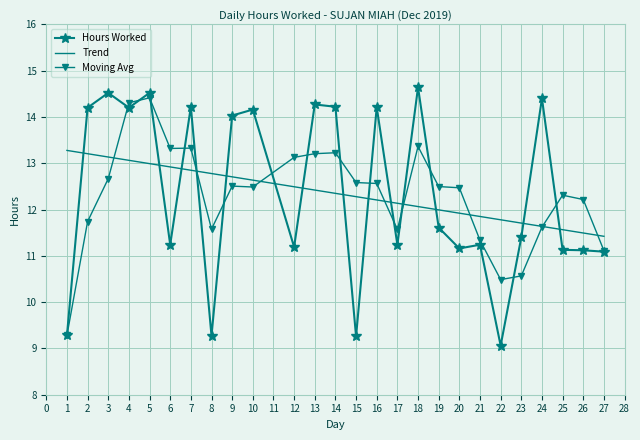

What is the ratio of the value at 21 to the value at 1?

1.2